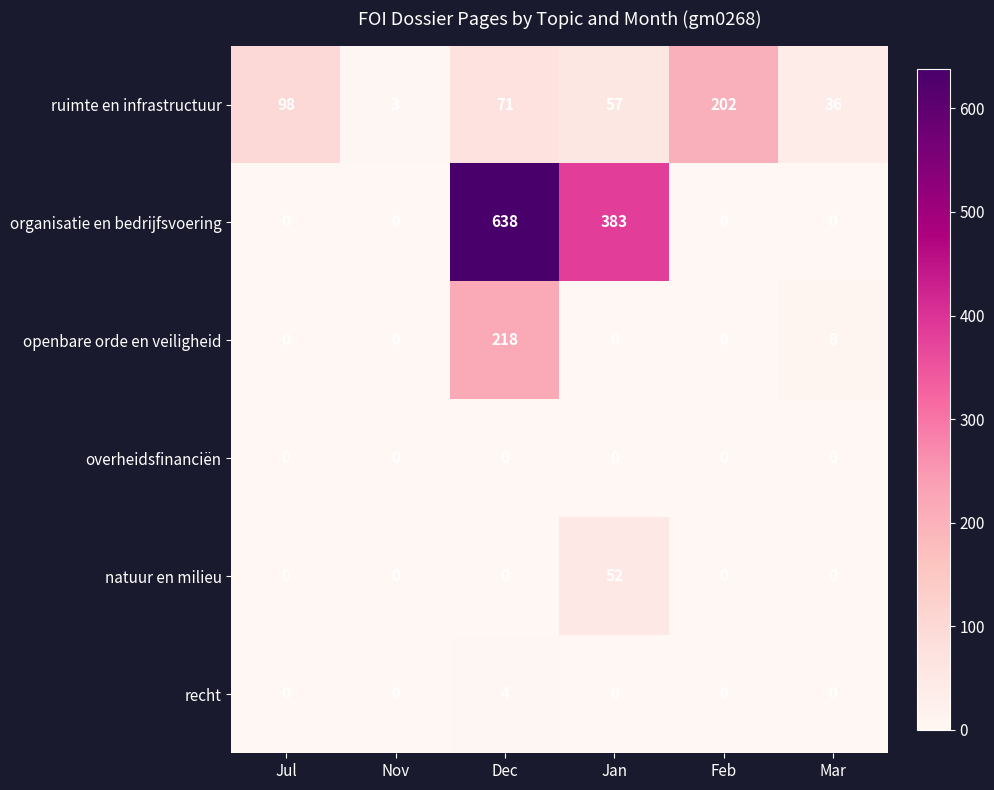

What is the difference between the maximum and second lowest values in the ruimte en infrastructuur series?

166